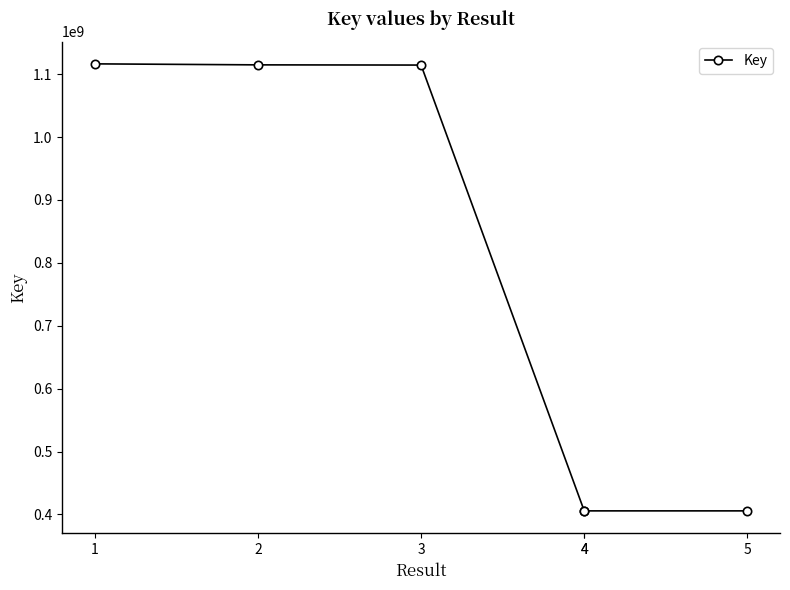

What is the difference between the values at 4 and 3?

708923679